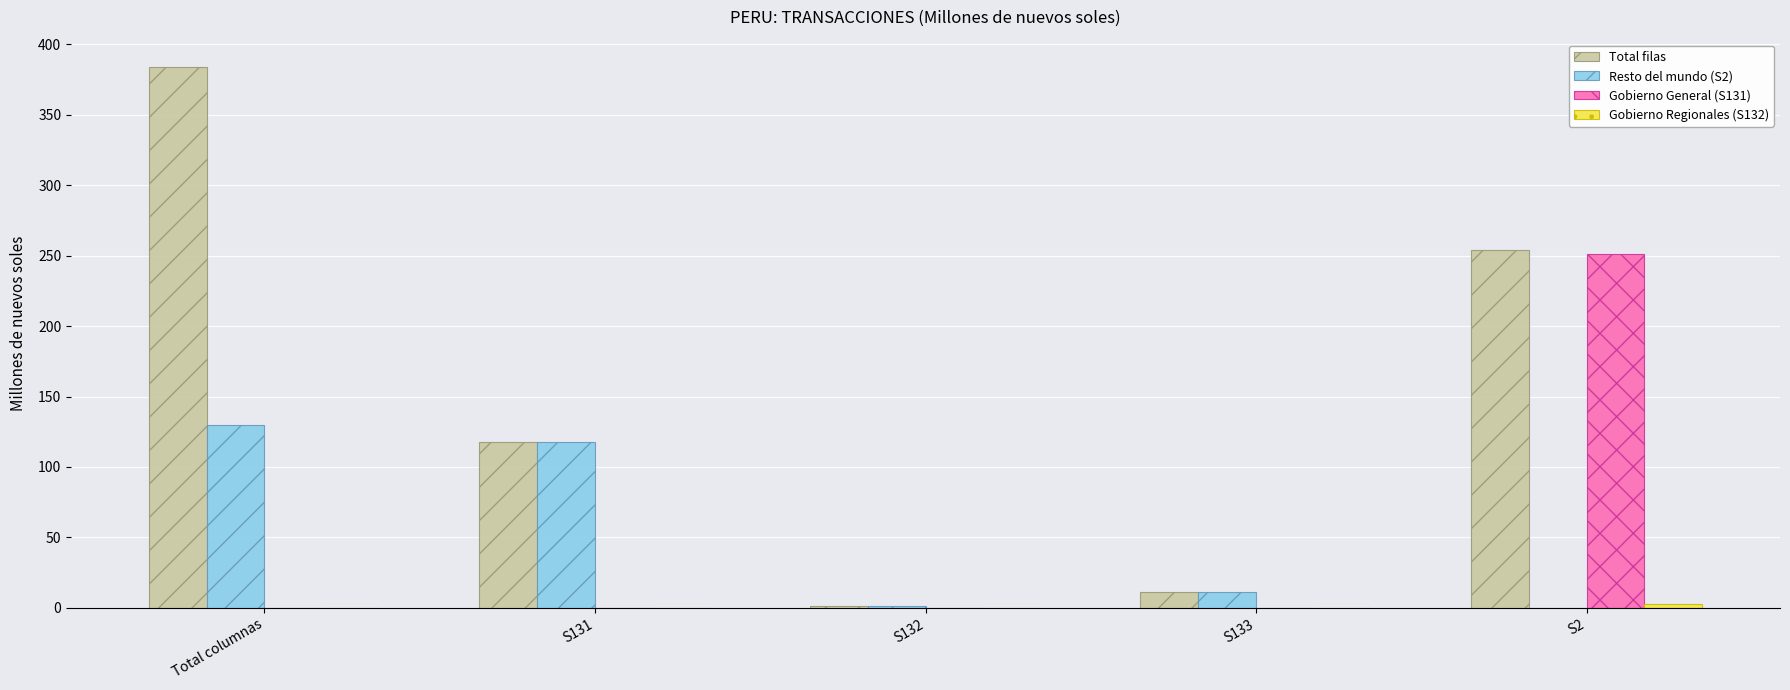

Is the value of Gobierno General (S131) at S131 greater than the value of Total filas at Total columnas?

No